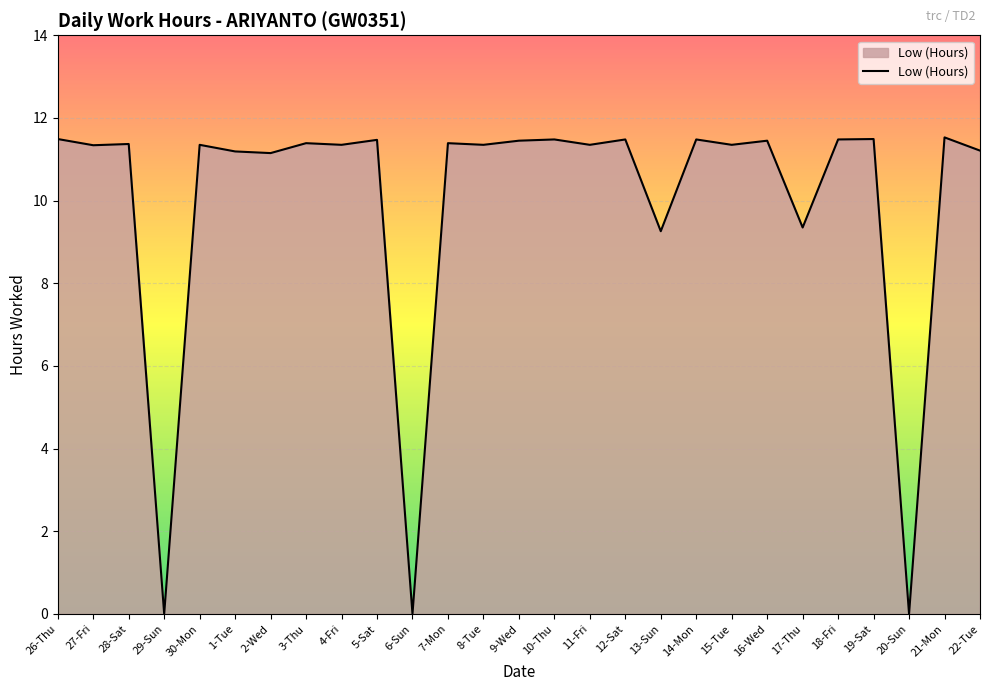

The value at 15-Tue is 11.3. True or false?

True